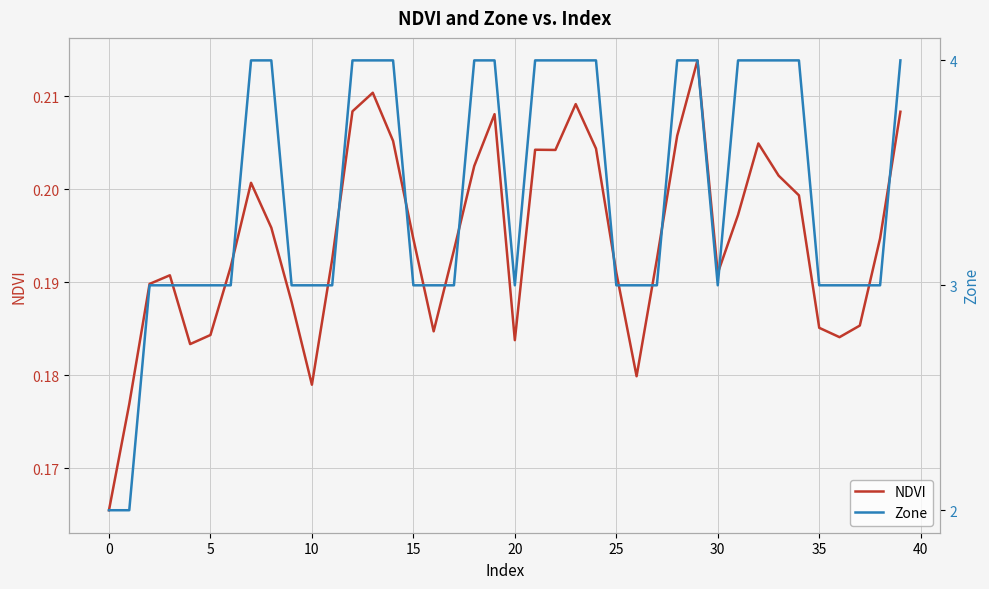

At 36, list the series in order from largest to smallest.

Zone, NDVI